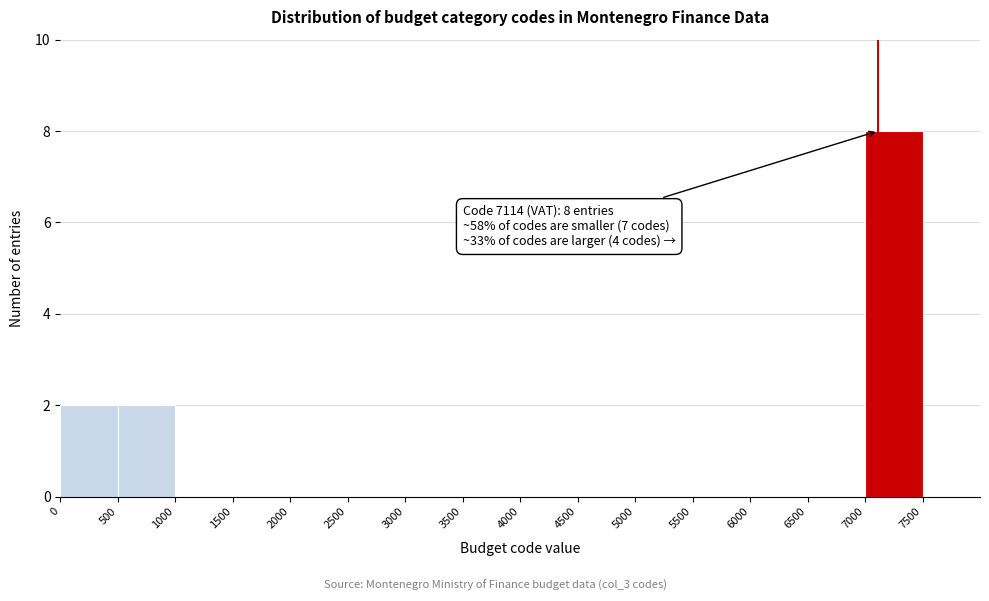

Over which range of the x-axis is the bar tallest?

7000 to 7500